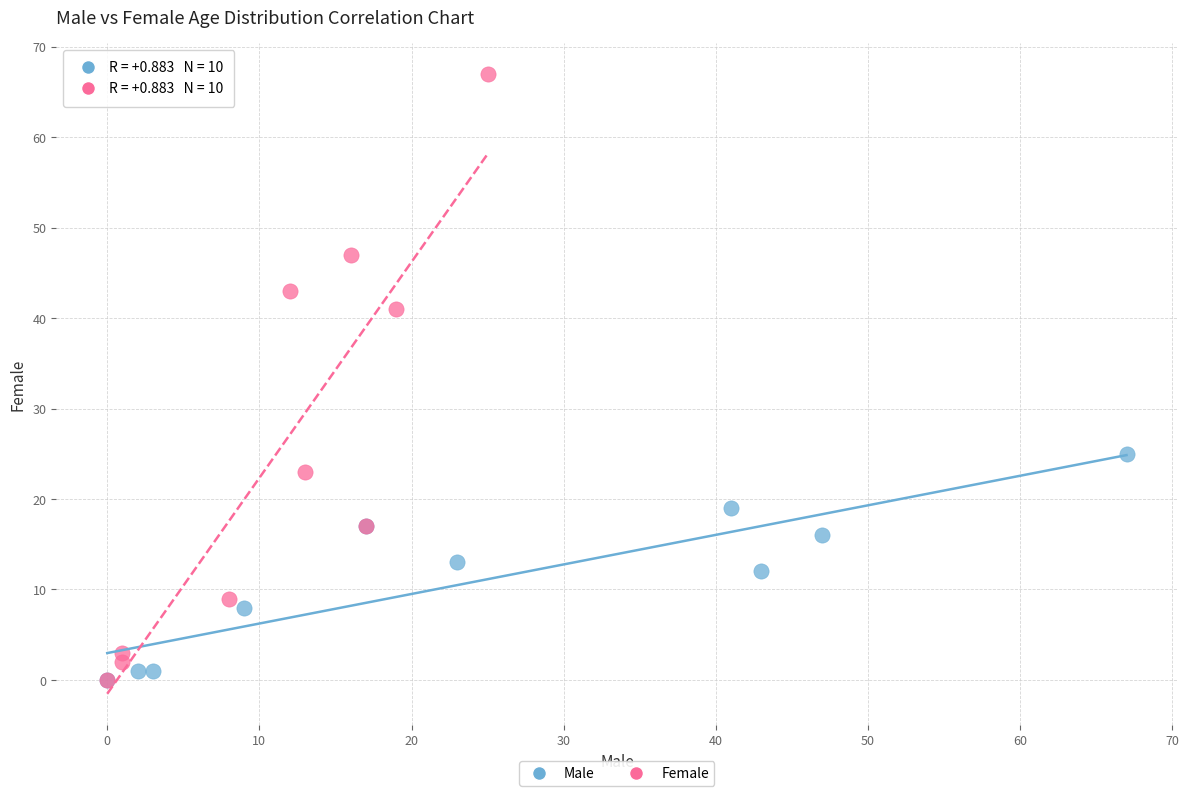

Which series reaches the maximum Y coordinate?

Female